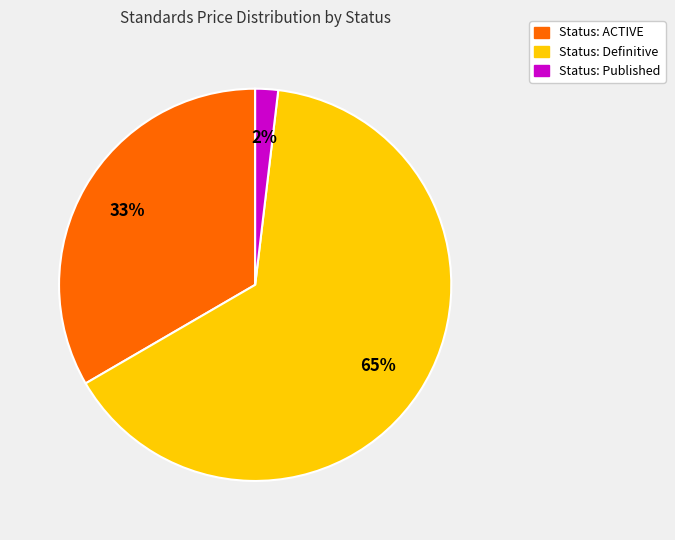

To the nearest percent, what is the average slice percentage?

33%